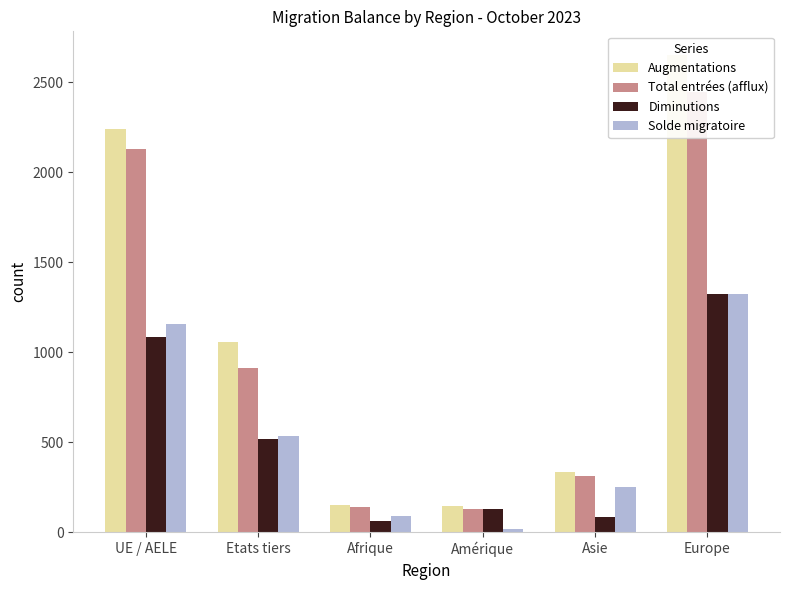

Rank the categories by Augmentations value from lowest to highest.

Amérique, Afrique, Asie, Etats tiers, UE / AELE, Europe